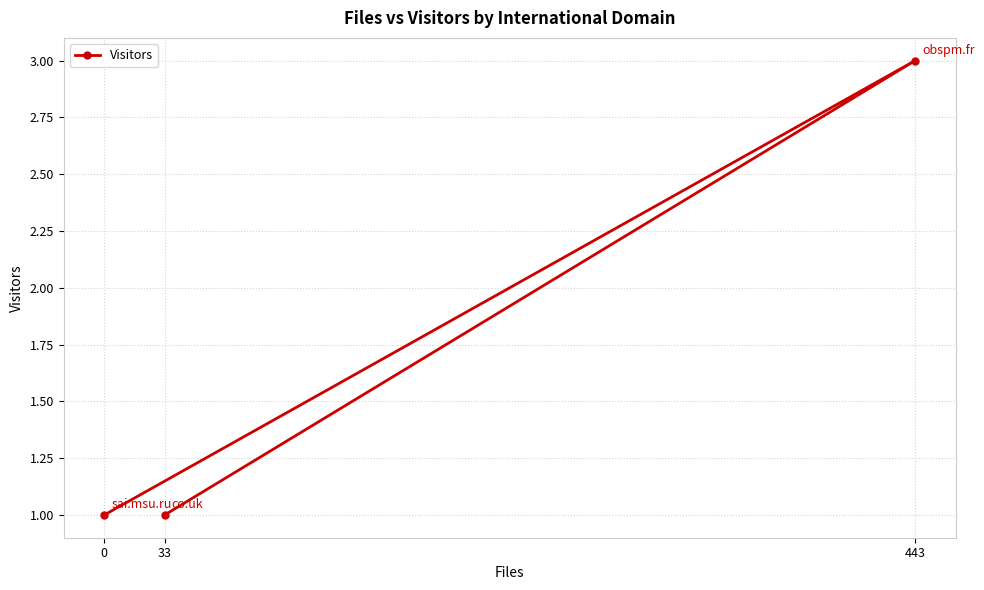

Where is the data nearest to the value 2?

33